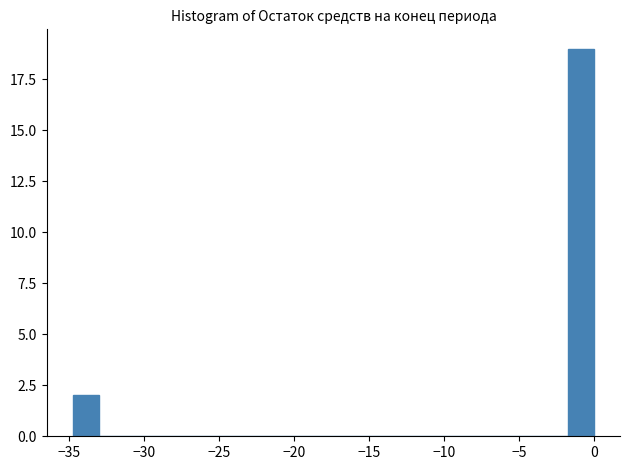

Read against the x-axis, roughly where is the centre of the tallest bar?

-1.0